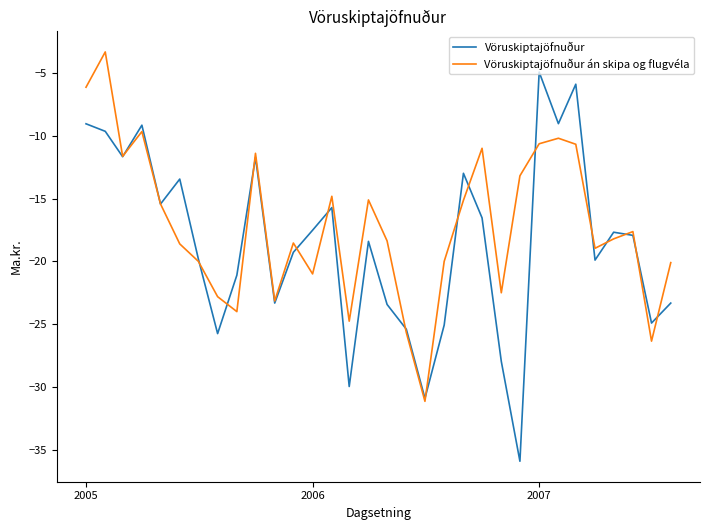

What is the highest value of the Vöruskiptajöfnuður án skipa og flugvéla series?

-3.3